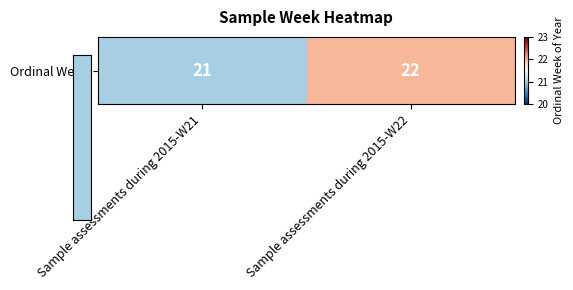

Reading left to right, list all the values displayed in this chart.

21	22